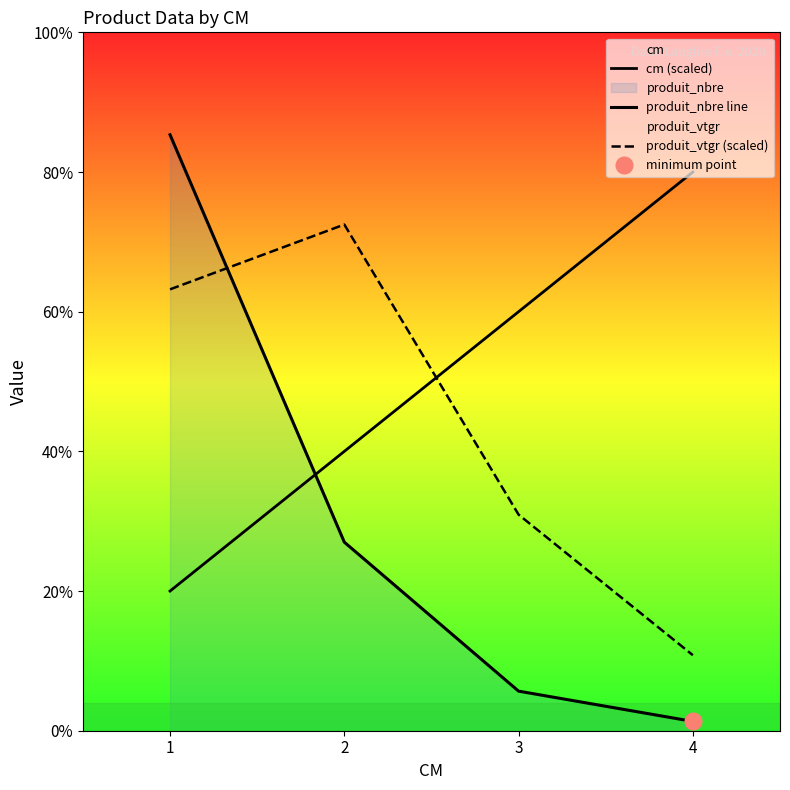

Is this an area chart (filled region under the line)?

No